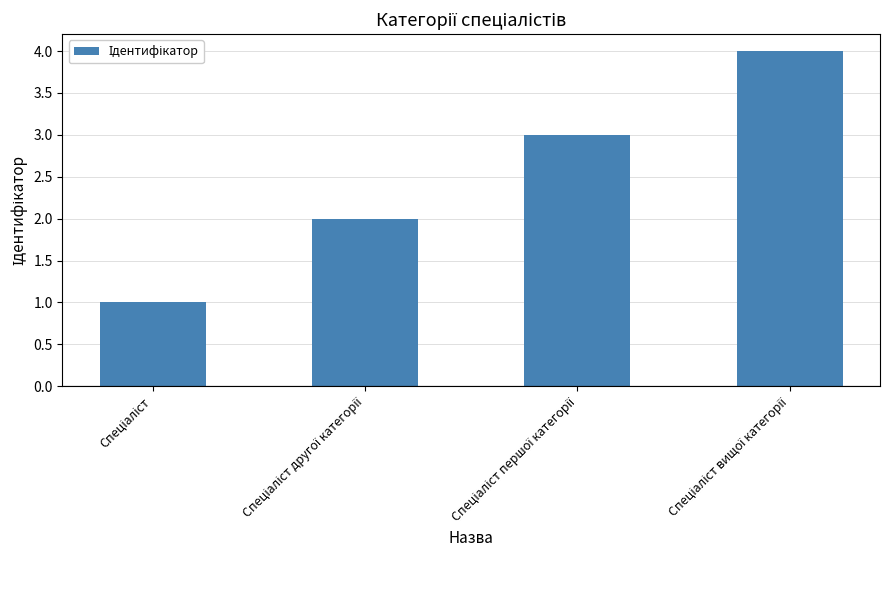

What is the greatest value displayed?

4